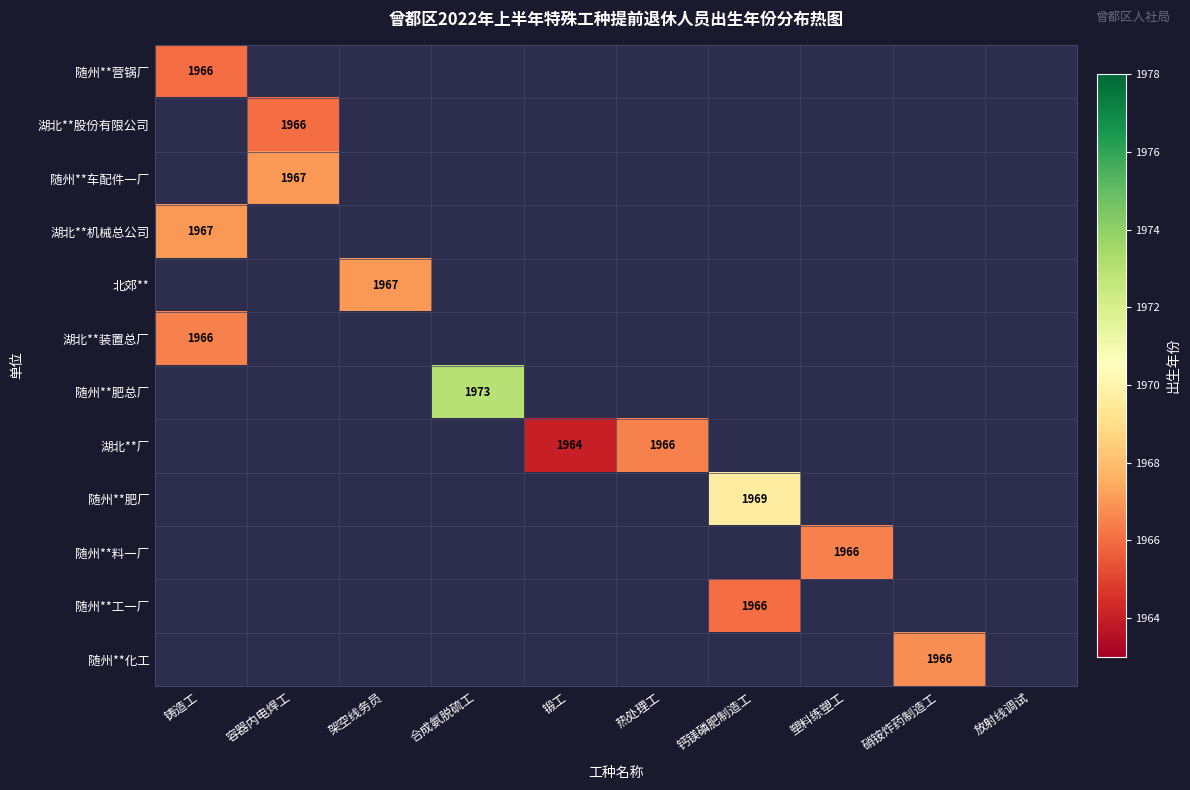

The 湖北**装置总厂 series shows 3385 at 铸造工. True or false?

False